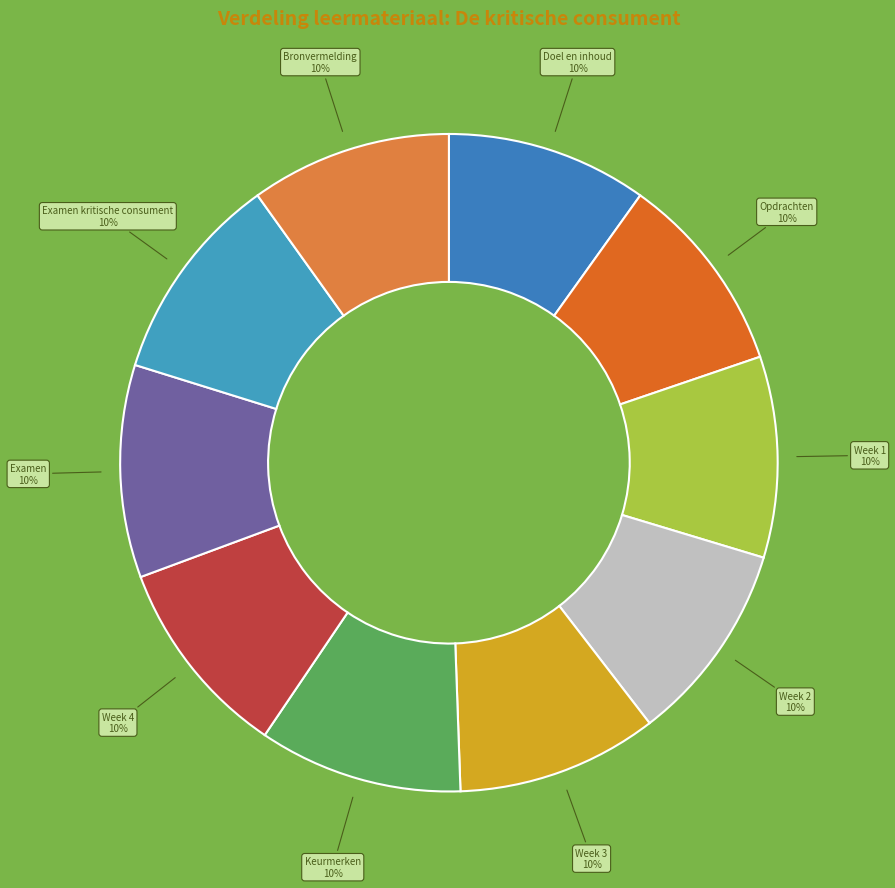

True or false: Week 1 accounts for 3% of the total.

False